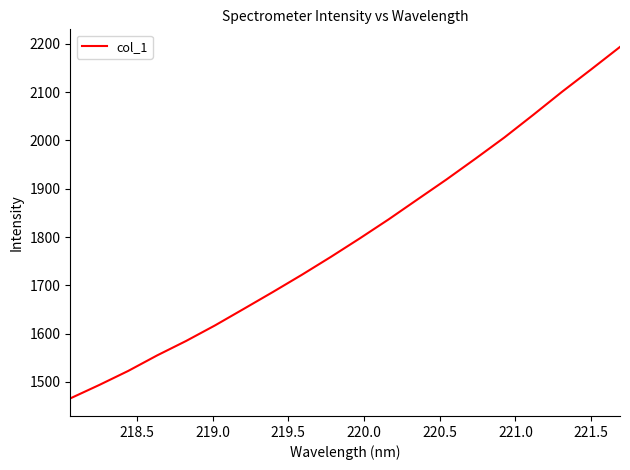

What is the difference between the maximum and minimum values?

728.0